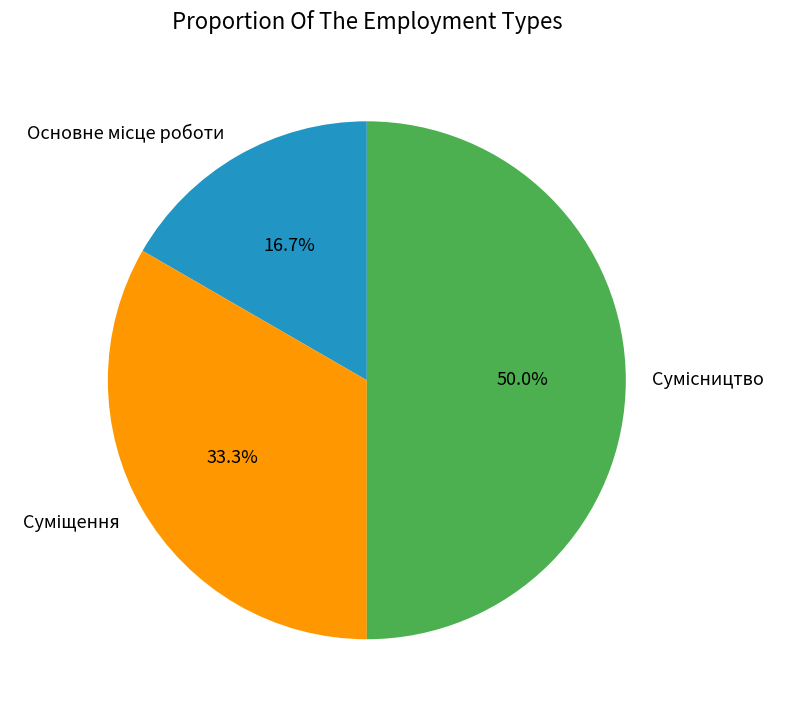

What is the smallest slice in the pie chart?

Основне місце роботи